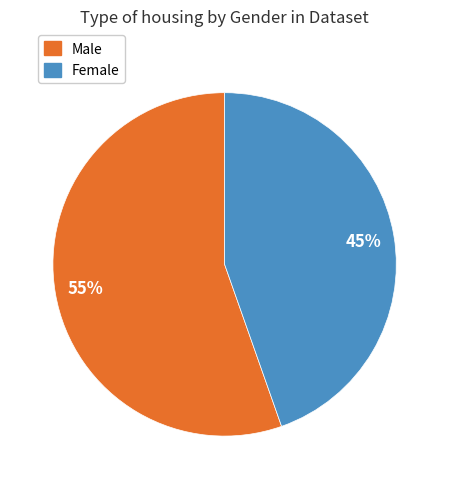

What is the majority slice?

Male